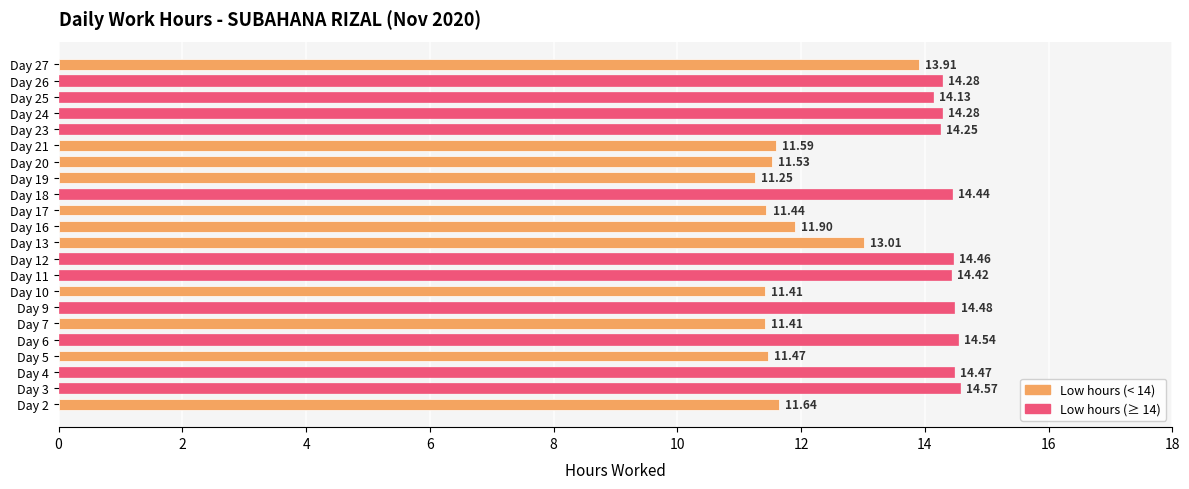

What is the ratio of the value at Day 3 to the value at Day 7?

1.3